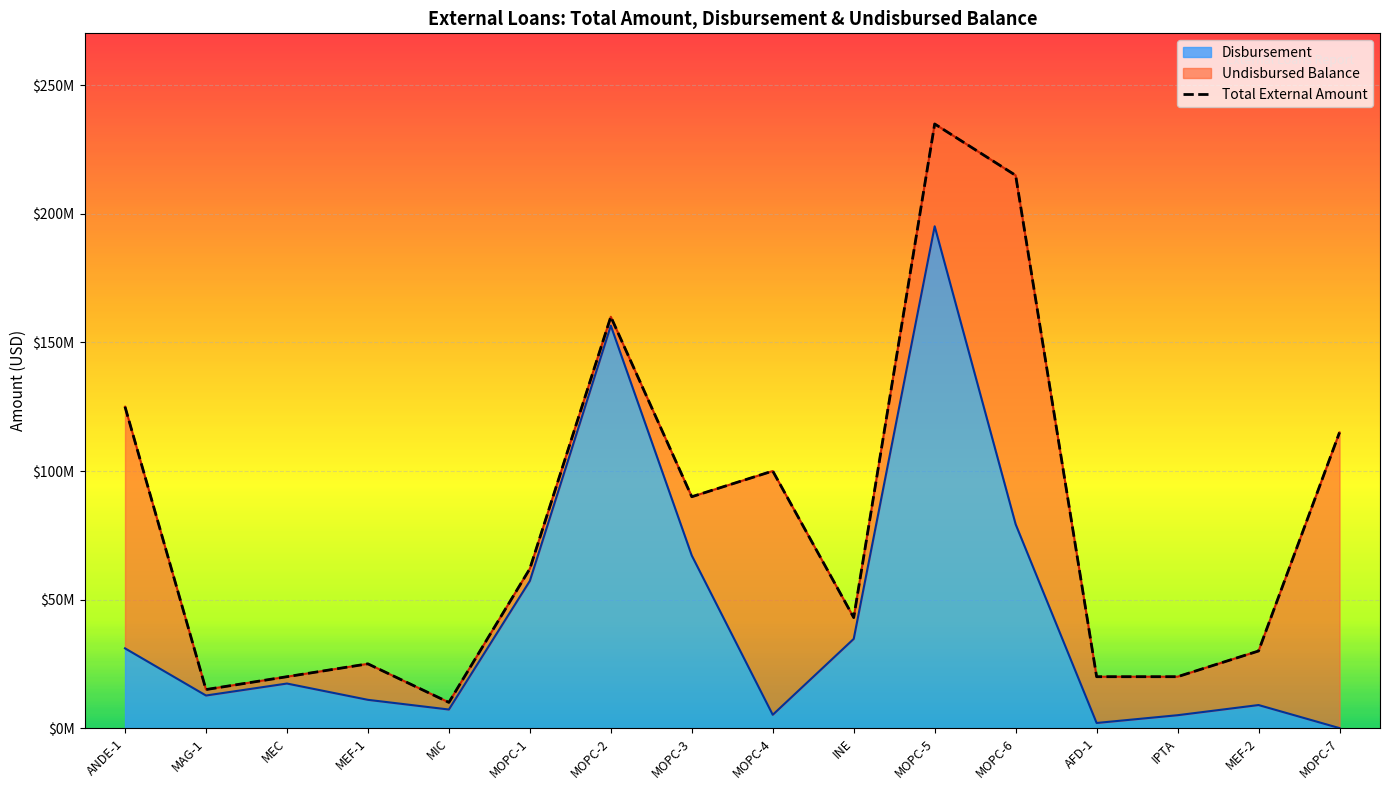

What is the difference between the Disbursement values at IPTA and MOPC-7?

5020640.0